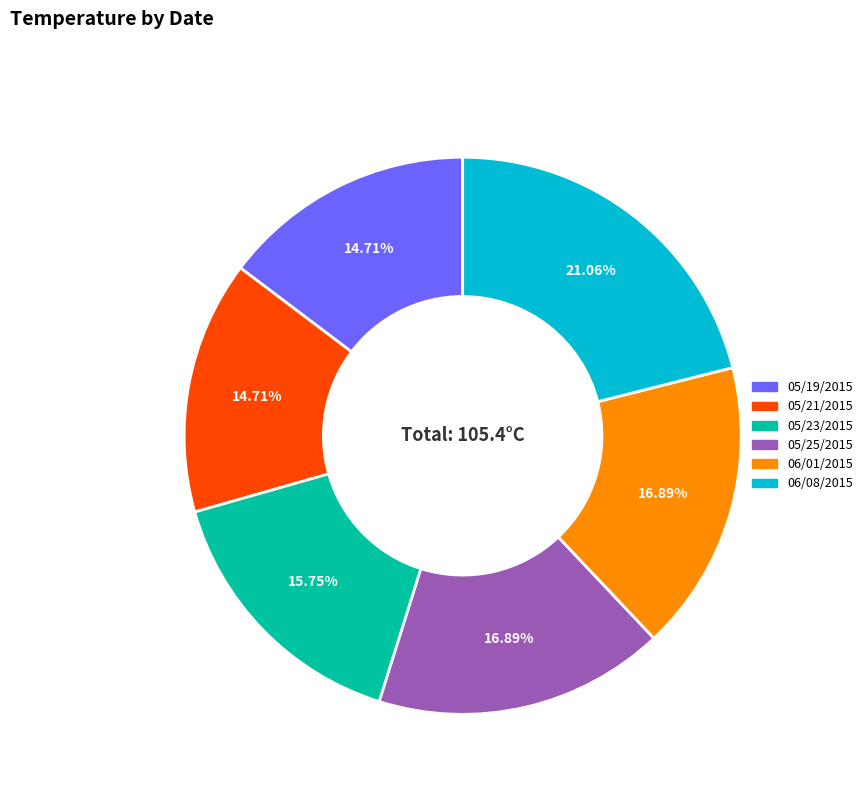

How many segments does this pie chart have?

6